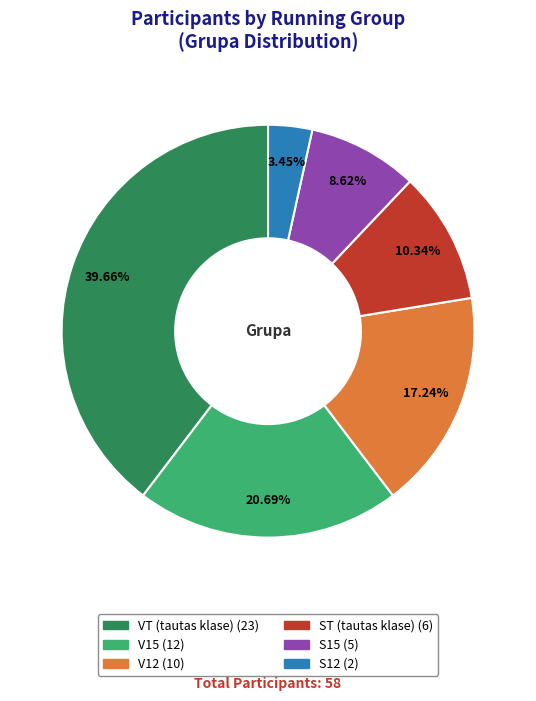

How many slices are in this pie chart?

6